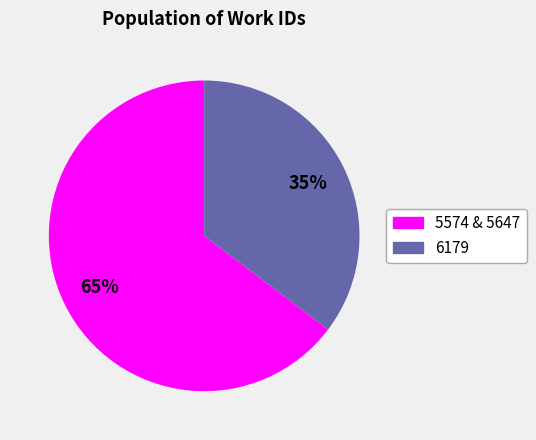

To the nearest percent, what is the average slice percentage?

50%